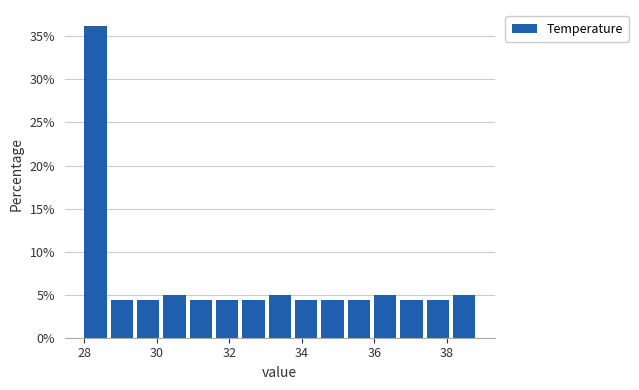

Around what value on the x-axis is the tallest bar? Give the approximate position of its centre, as read against the axis.

28.4